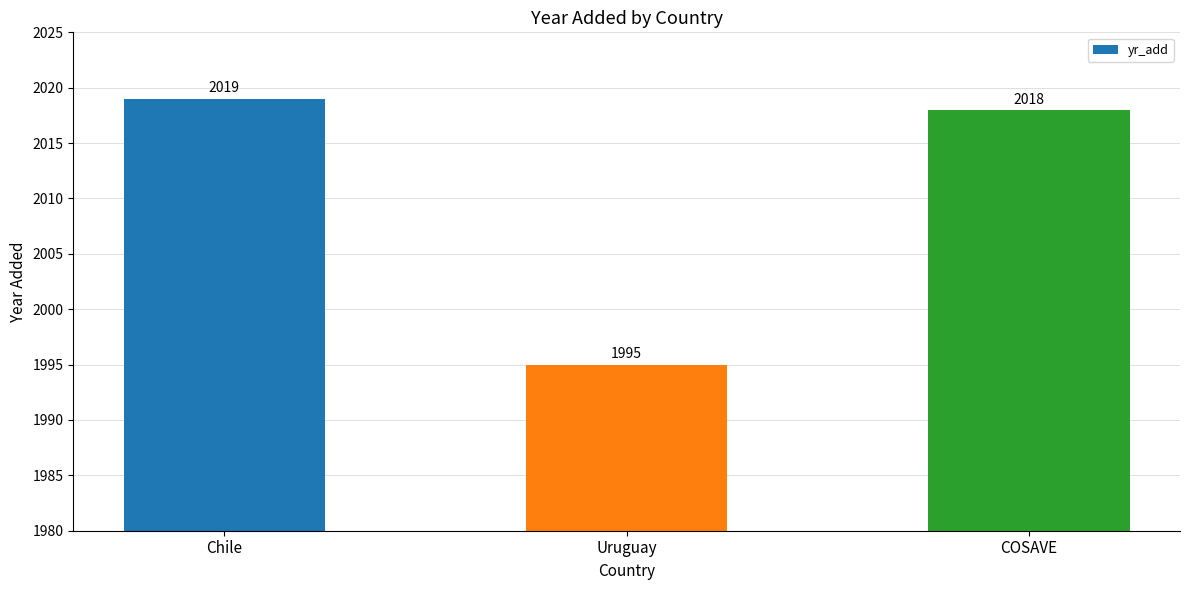

Reading right to left, transcribe all the data shown in this chart.

2018	1995	2019